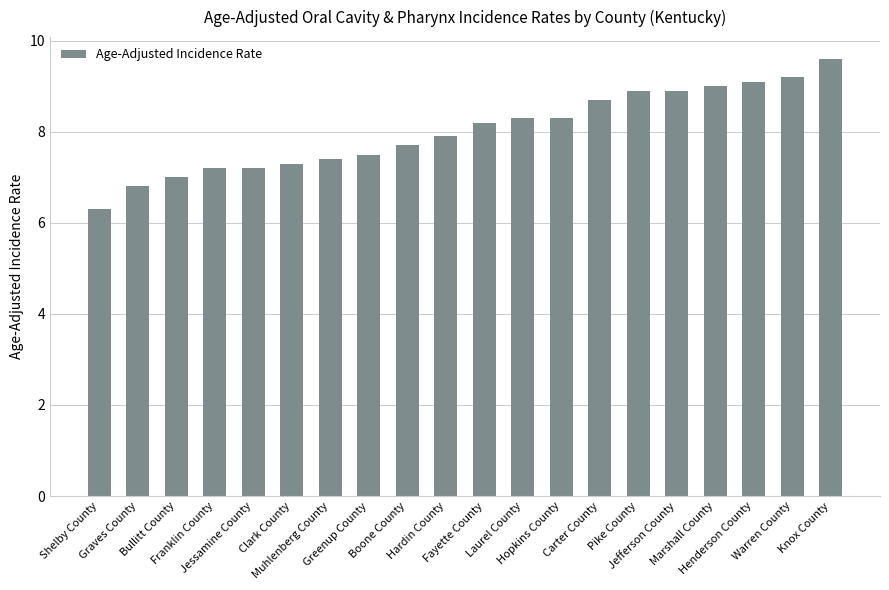

How many data points are less than 8?

10